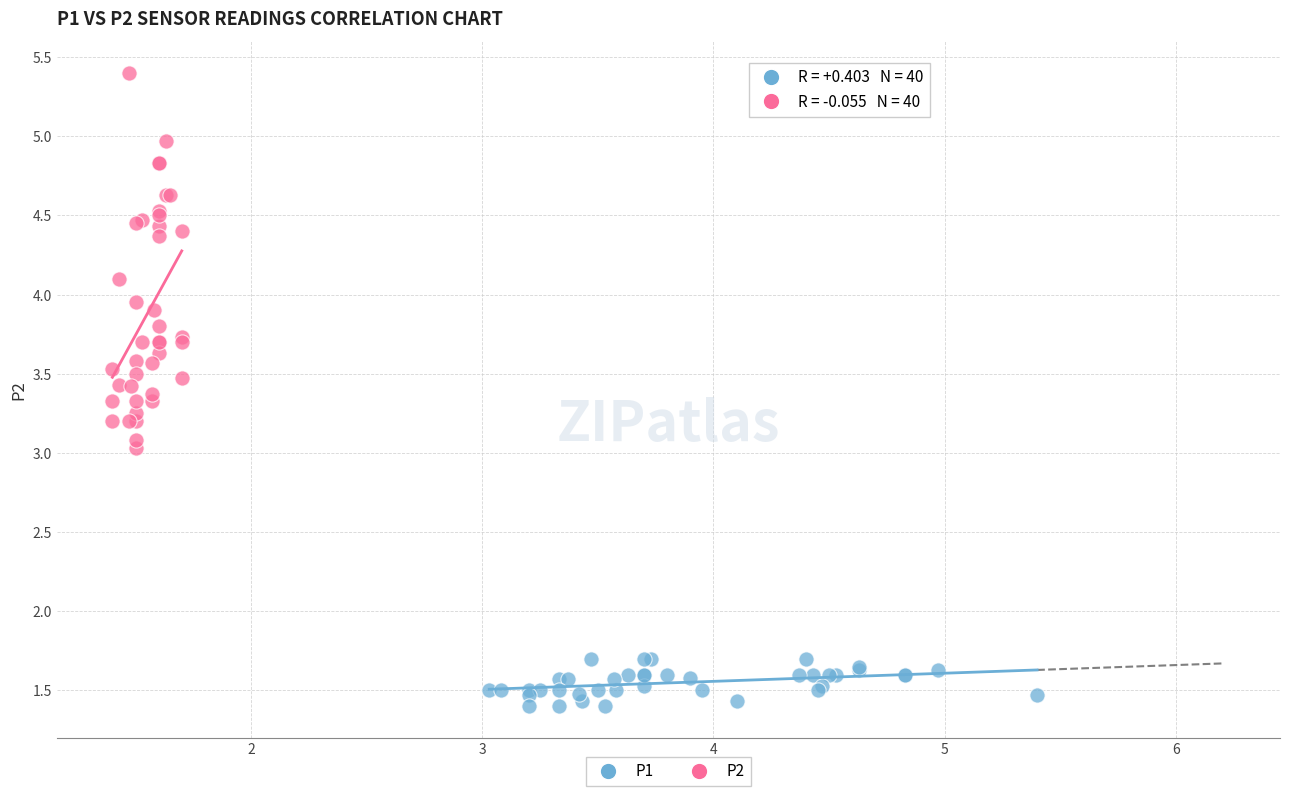

Which series has the largest Y range (max minus min)?

P2